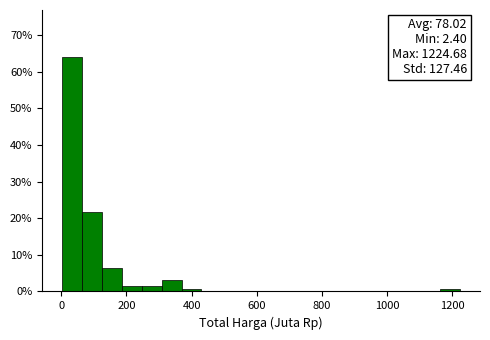

Read against the x-axis, roughly where is the centre of the tallest bar?

40